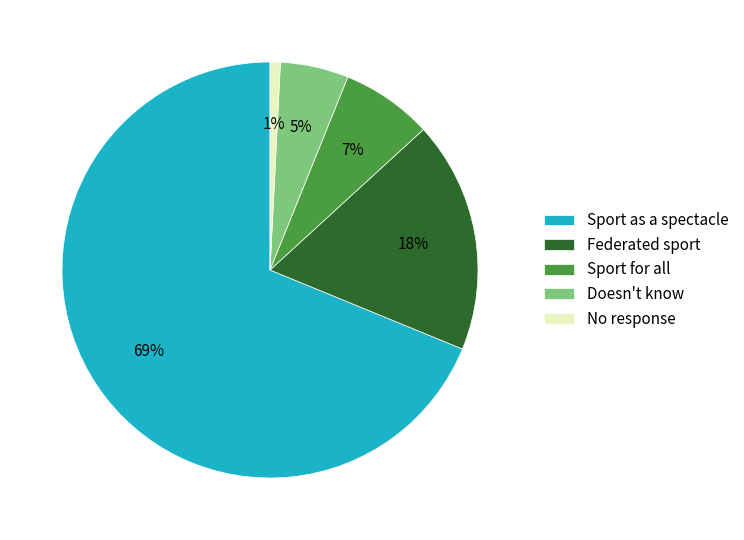

Which category has the smallest portion of the pie?

No response